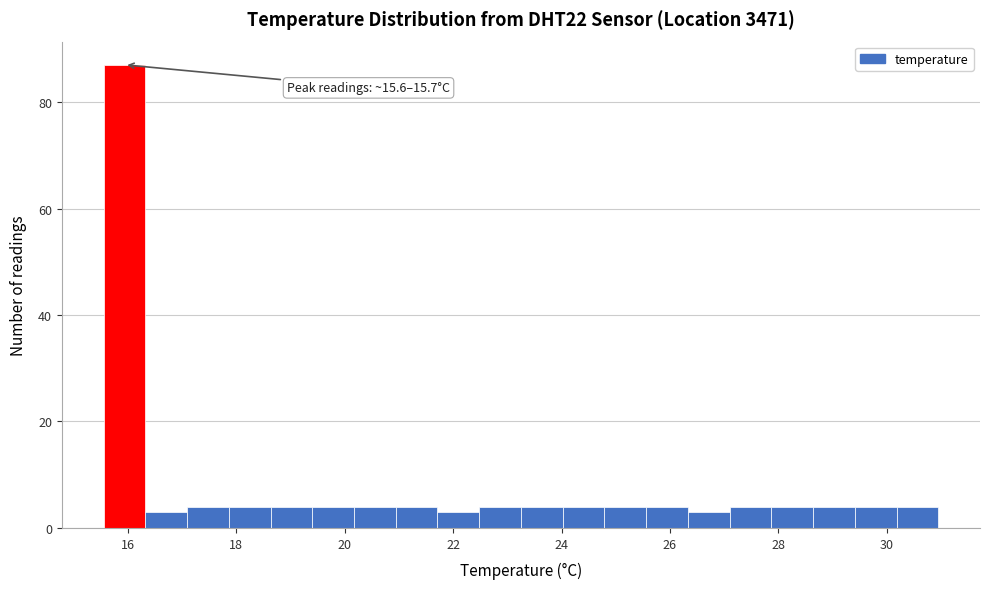

Around what value on the x-axis is the tallest bar? Give the approximate position of its centre, as read against the axis.

16.0